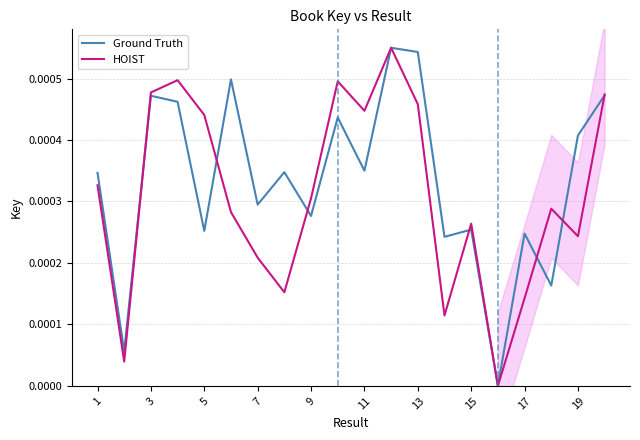

How many data points in HOIST are above 0?

19